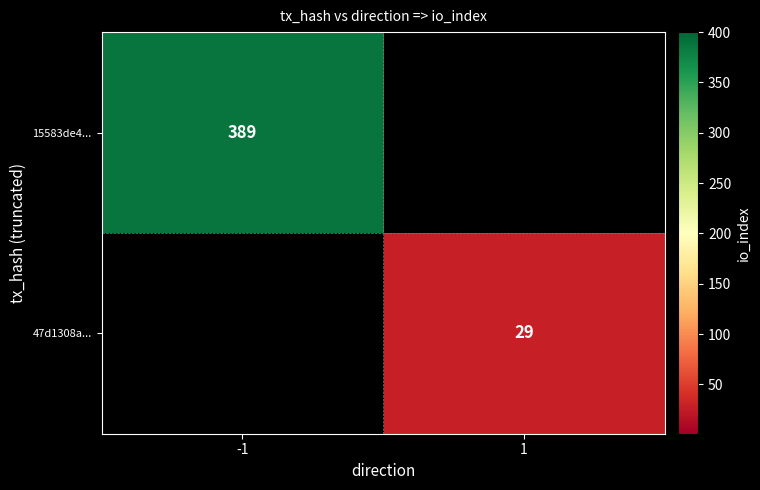

True or false: 47d1308a... has a value of 8 at 1.

False